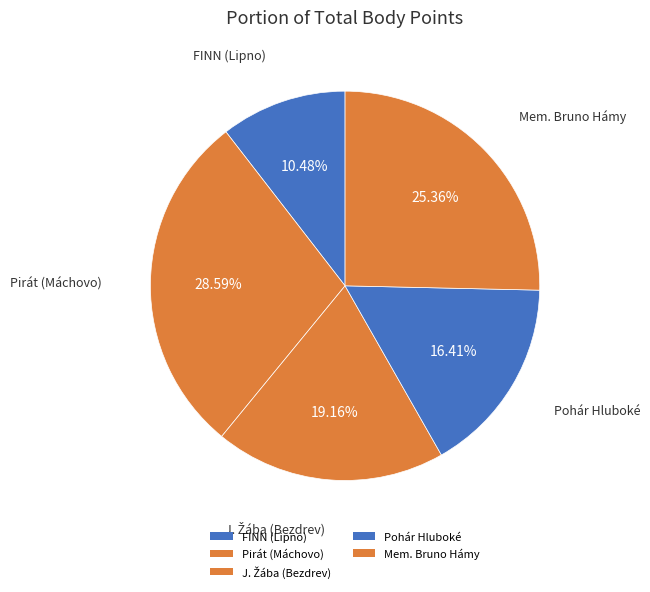

How many slices are in this pie chart?

5